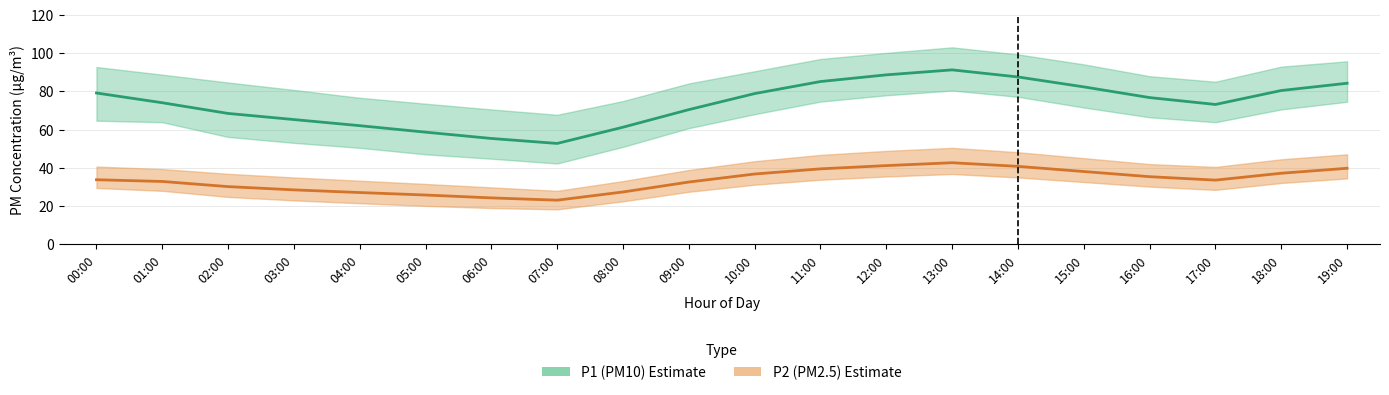

What is the spread (max minus min) of values at 07:00?

49.5